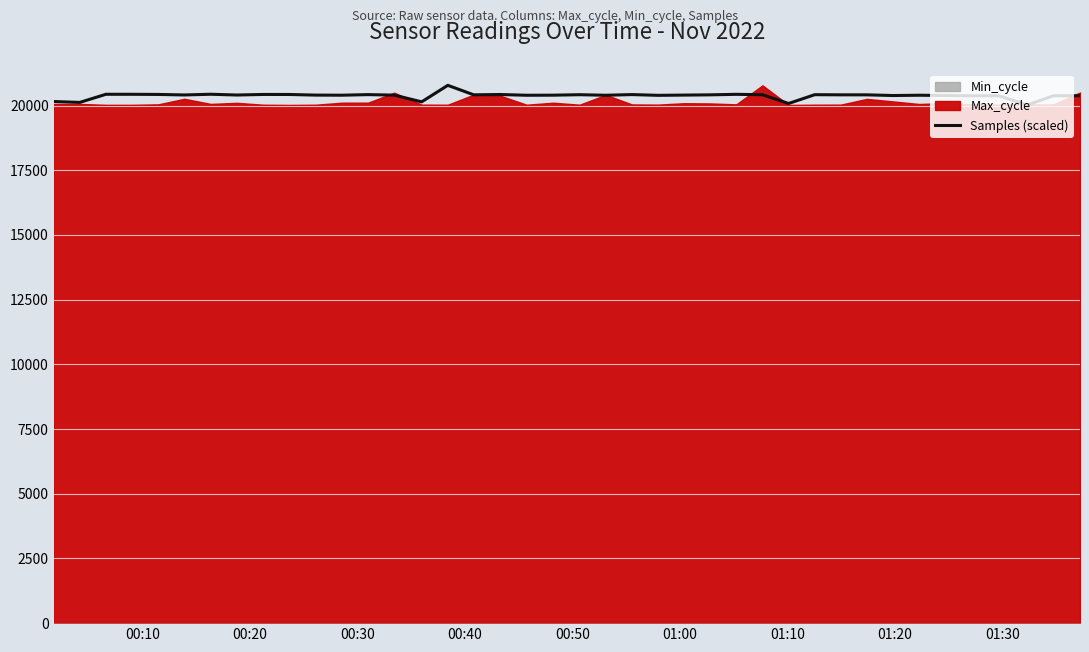

At which label does the data first exceed 20407?

00:30